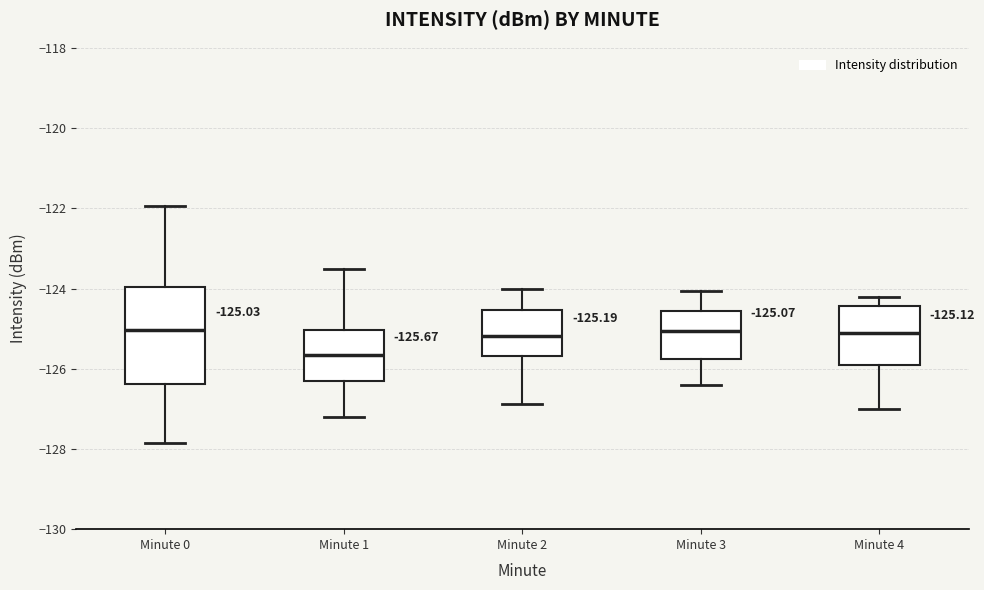

Comparing the boxes themselves (not the whiskers), which one is the tallest?

Minute 0